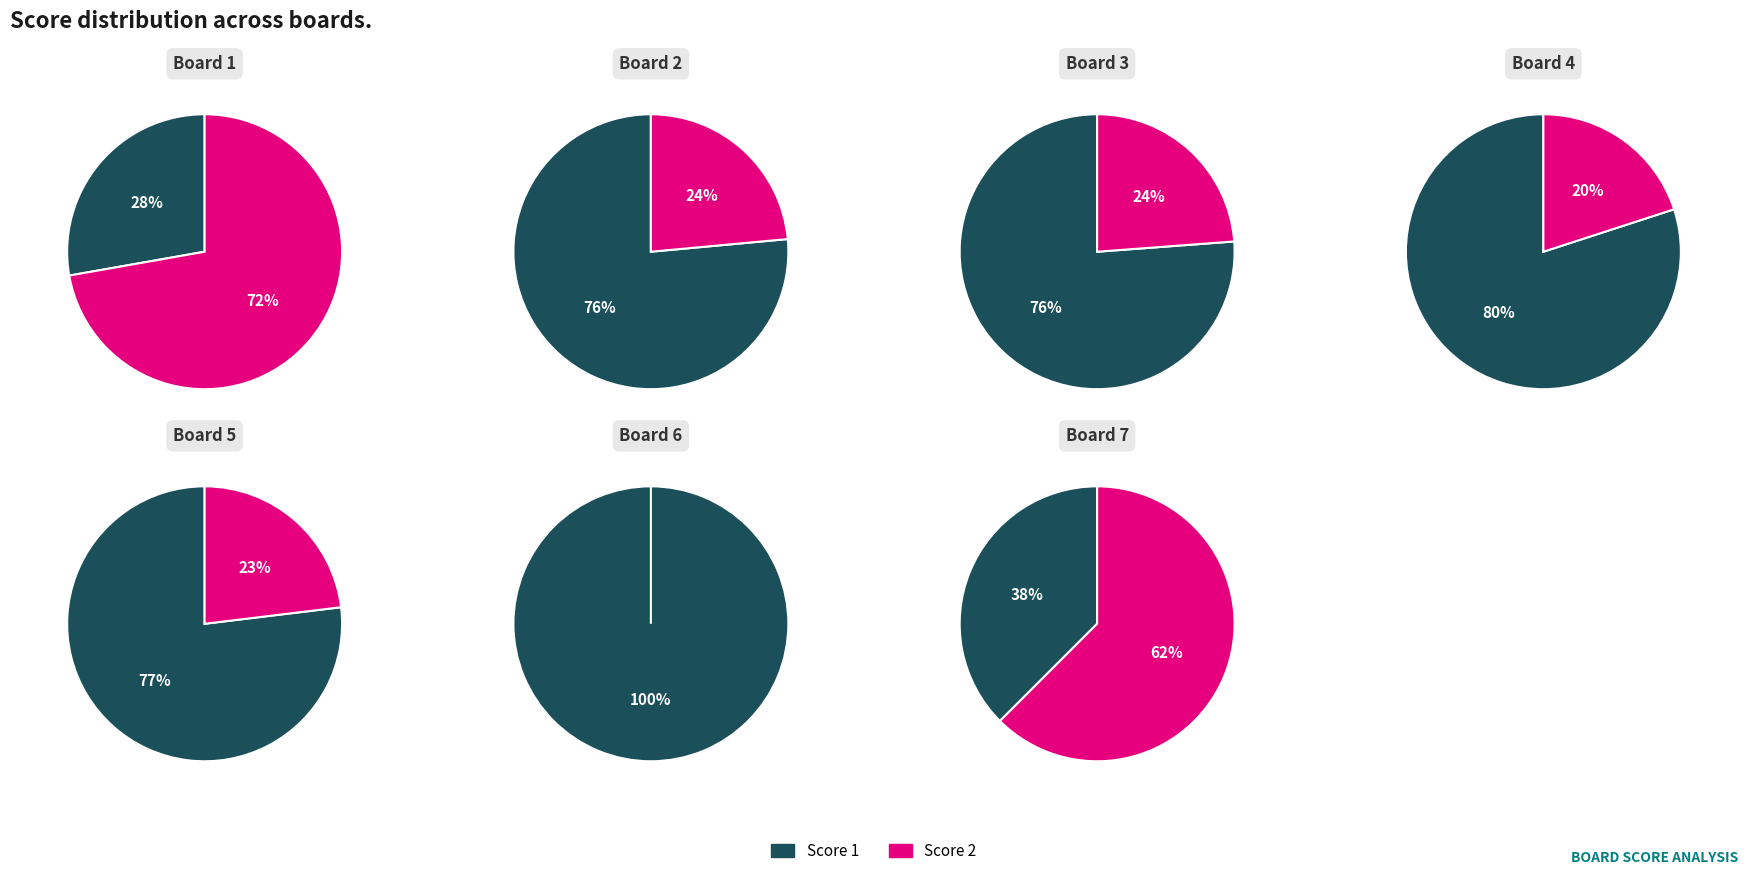

Count the number of slices in the pie.

7